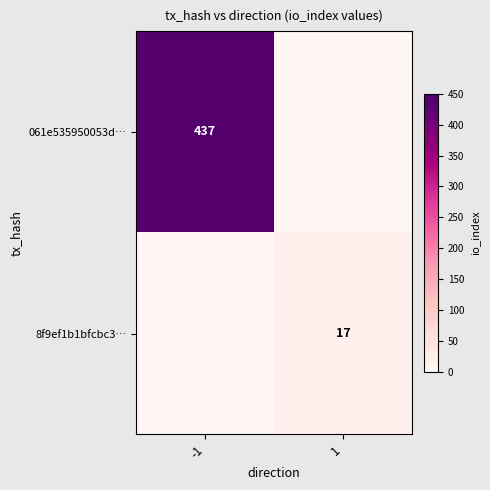

At how many categories does at least one series exceed 389?

1